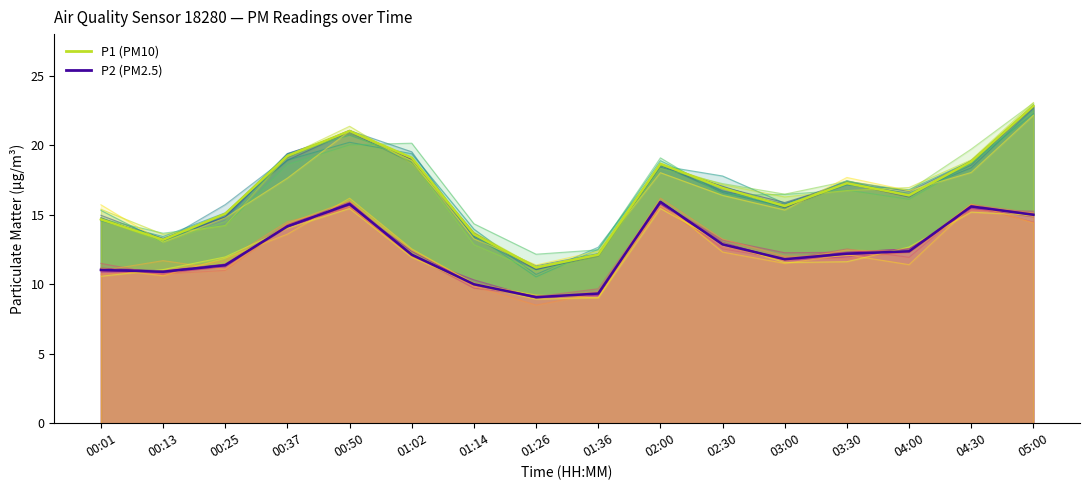

Between 03:30 and 05:00, which is larger?

05:00